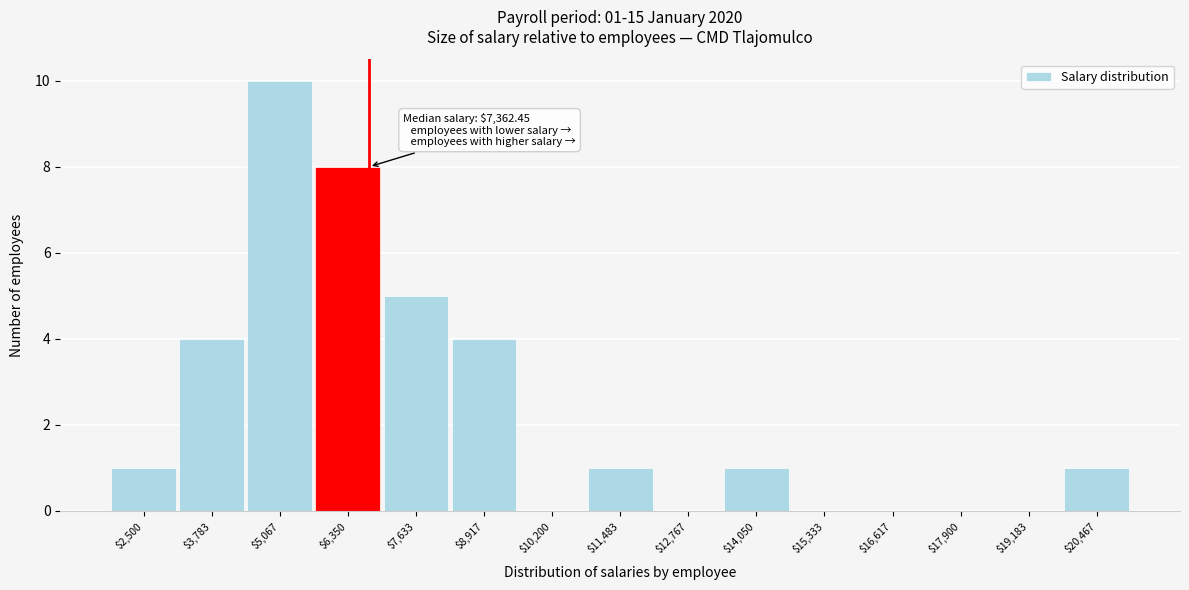

Which label corresponds to the largest value in the chart?

$5,067